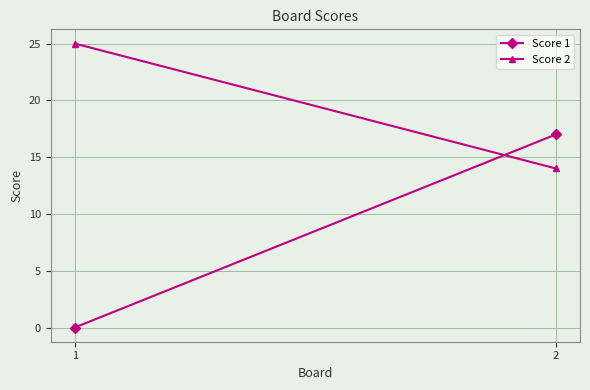

Between 2 and 1, which is larger?

2